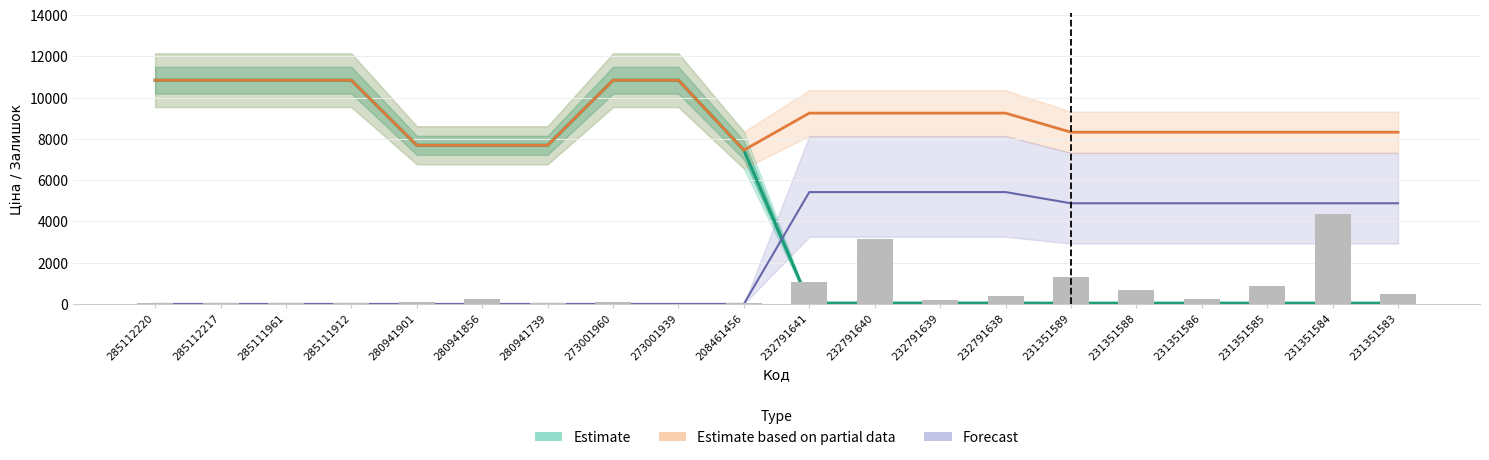

Count the number of values greater than 227.

10